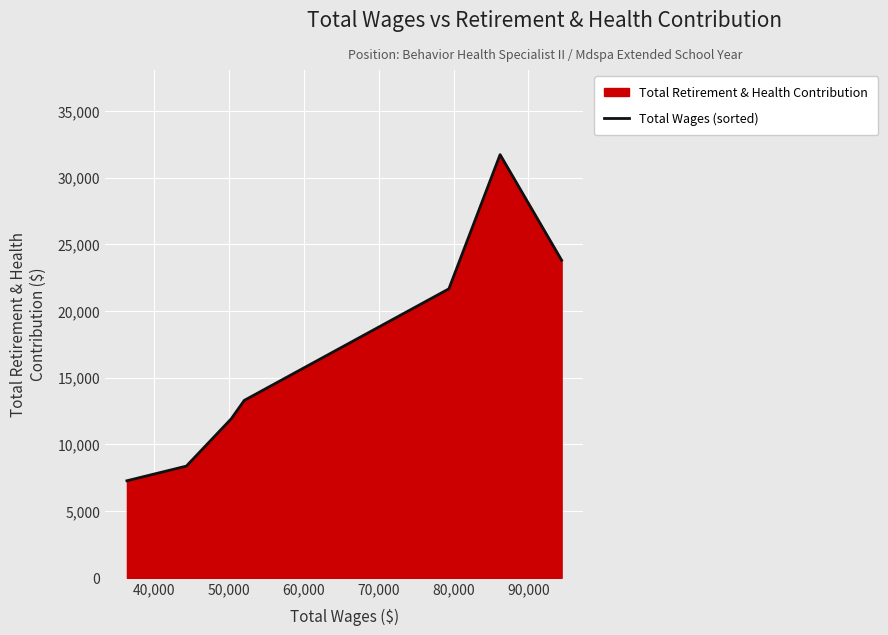

What is the maximum value shown in the chart?

31722